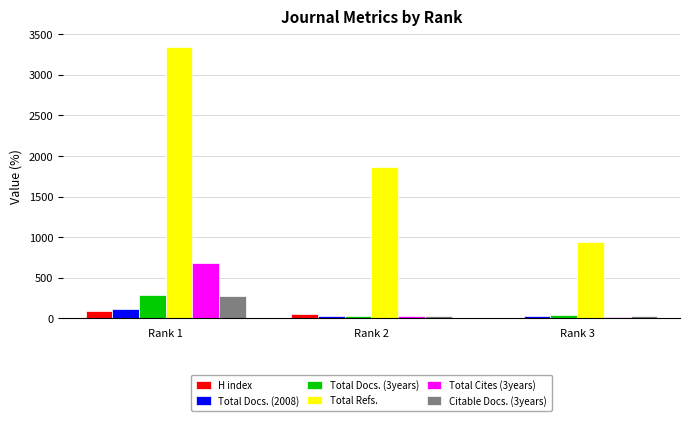

Is the value of Total Docs. (2008) at Rank 3 greater than the value of H index at Rank 1?

No